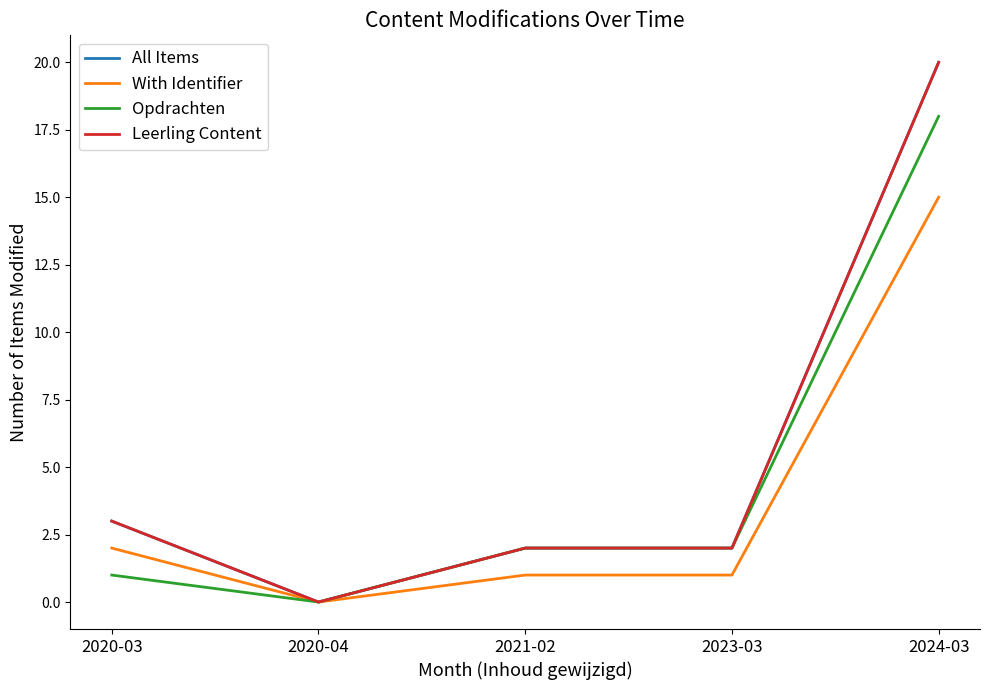

At which label is Opdrachten closest to 9?

2021-02